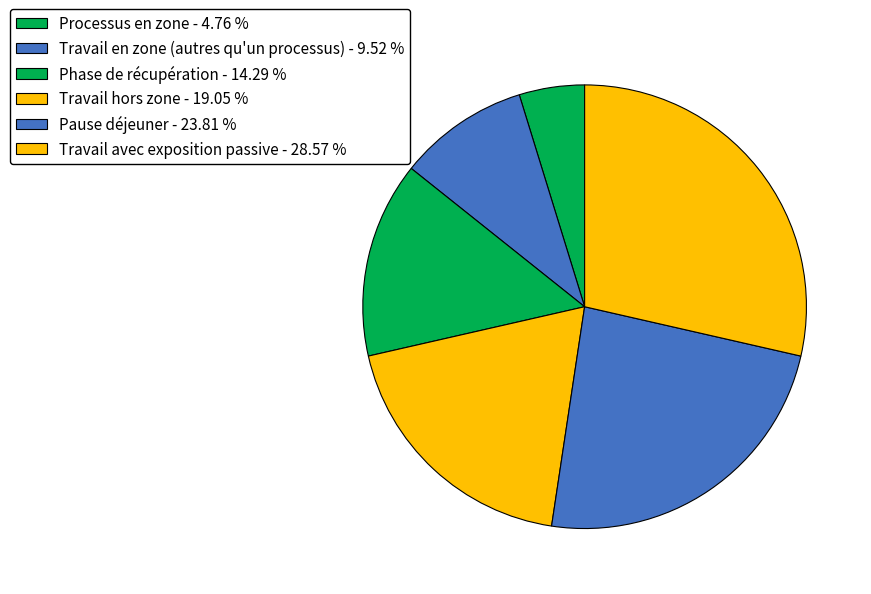

To the nearest percent, what percentage of the pie is Travail avec exposition passive?

29%